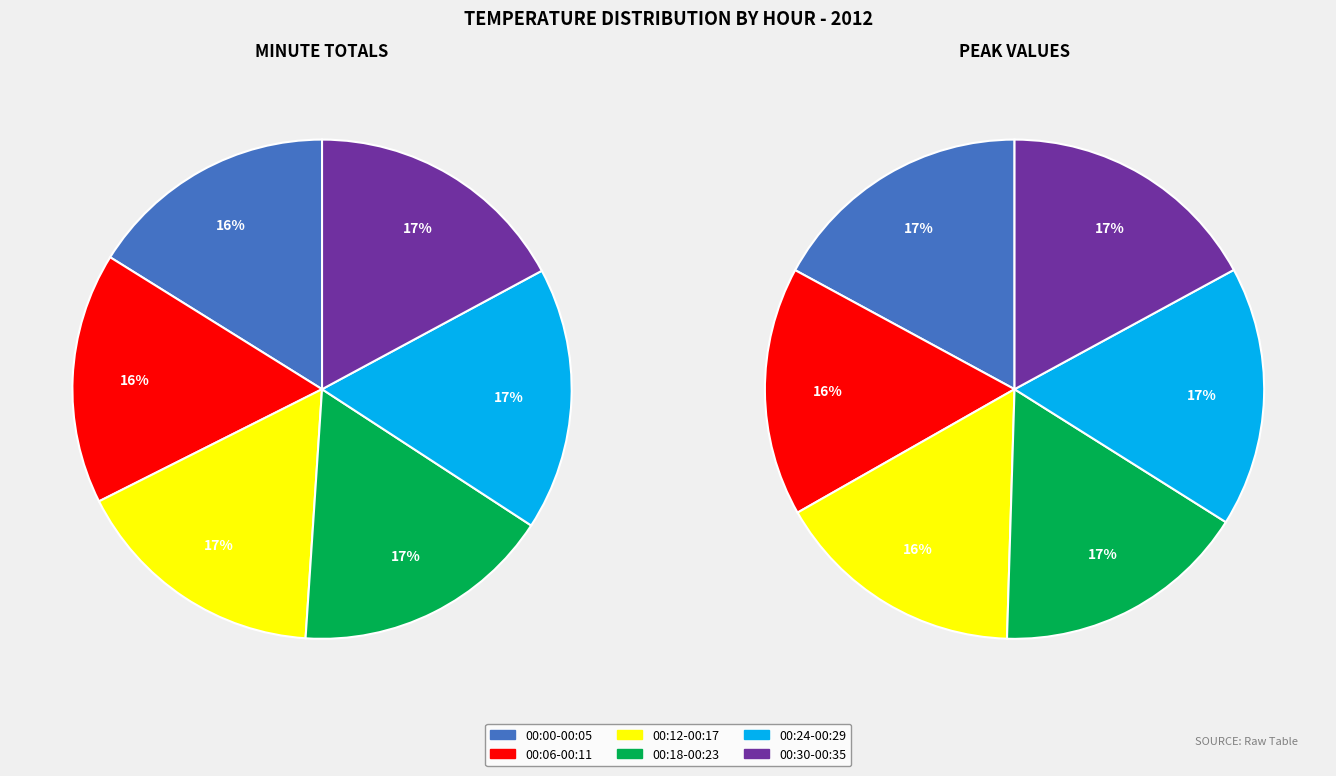

What percentage do 0 and 4 together represent?

33.3%